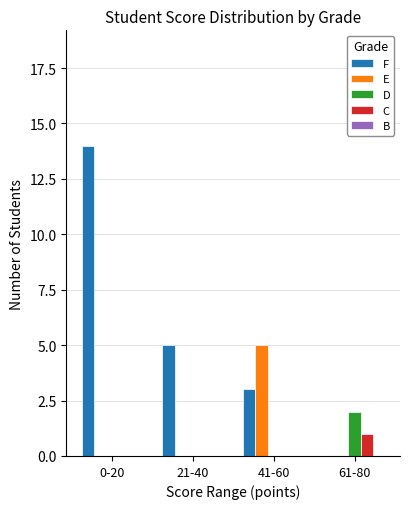

Which series changed the most between 41-60 and 61-80?

E